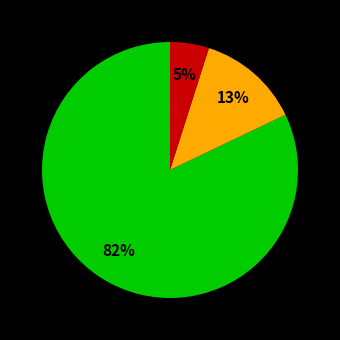

To the nearest percent, what is the average slice percentage?

33%